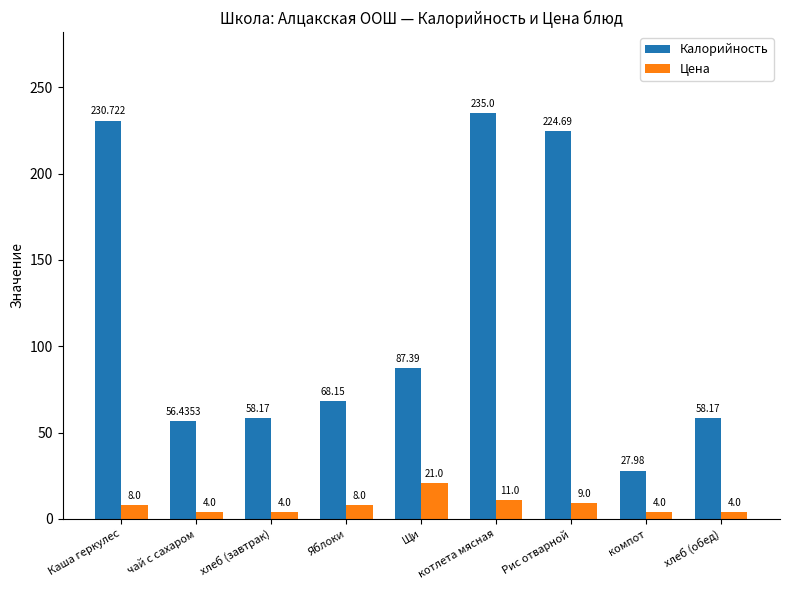

What value does the Калорийность series have at Рис отварной?

224.7